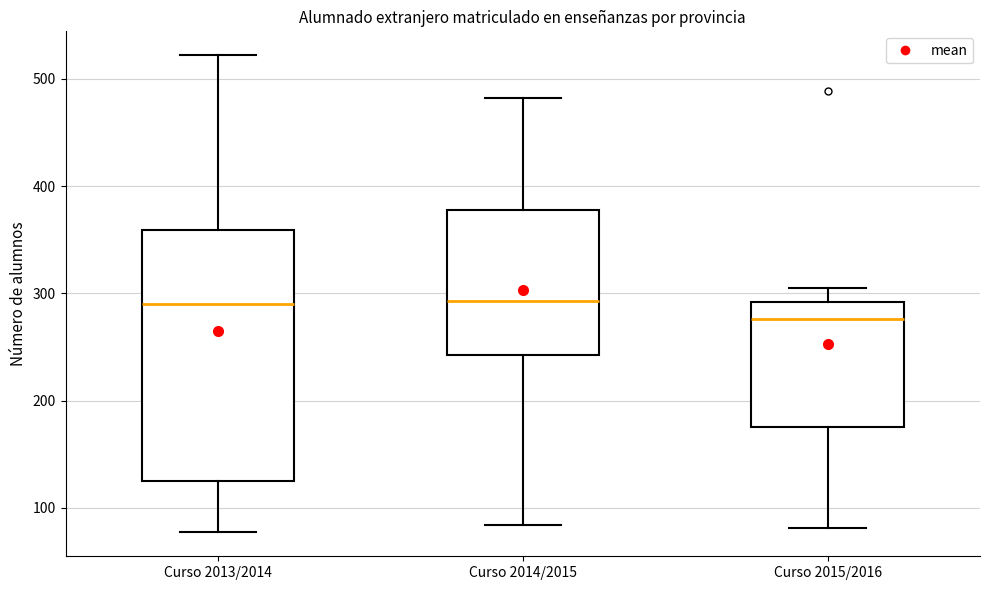

Reading left to right, transcribe this box plot: for each box, give where its median line is, the range the box spans, and where its two whiskers end, as read against the y-axis. The values are not printed on the chart, so give them approximately, as read against the axis.

Curso 2013/2014: median 290, box 130 to 360, whiskers 80 to 520
Curso 2014/2015: median 290, box 240 to 380, whiskers 80 to 480
Curso 2015/2016: median 280, box 180 to 290, whiskers 80 to 310